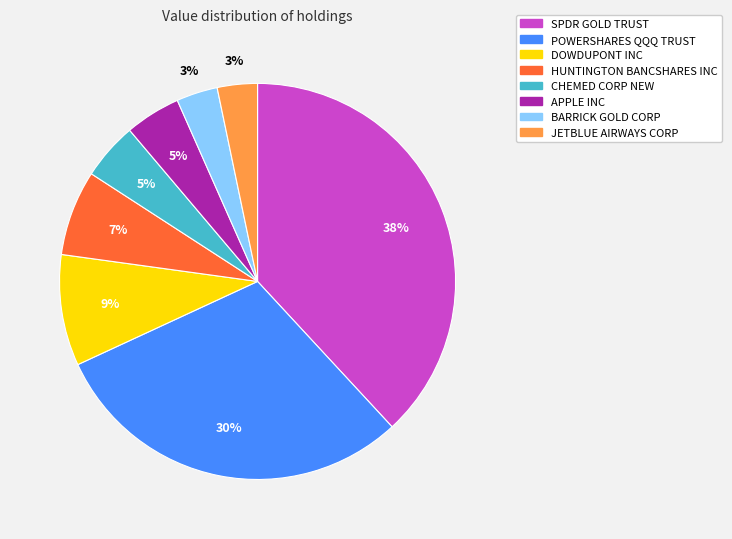

To the nearest percent, what is the combined percentage of POWERSHARES QQQ TRUST and DOWDUPONT INC?

39%